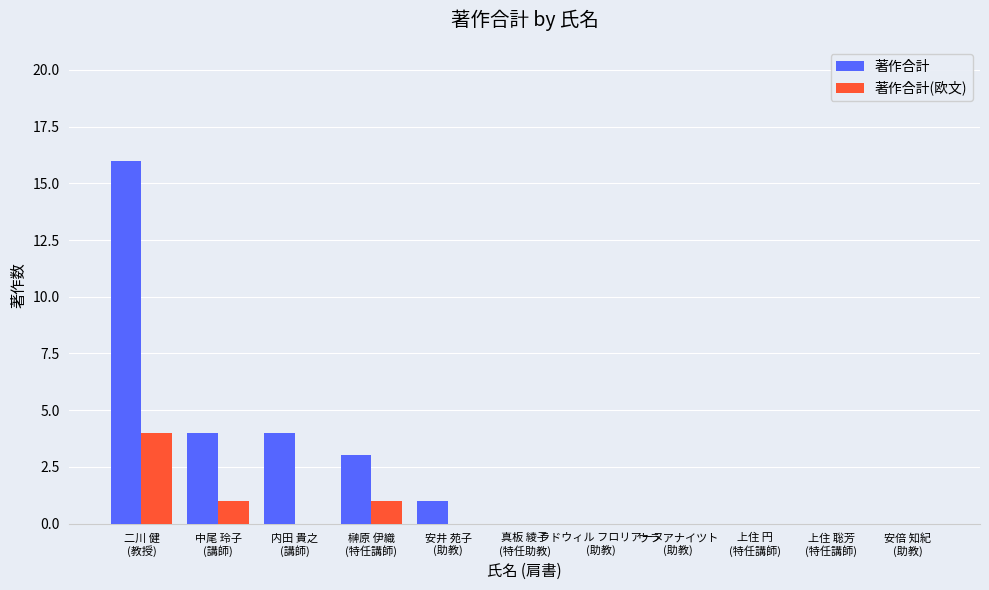

Which series has the largest total across all categories?

著作合計